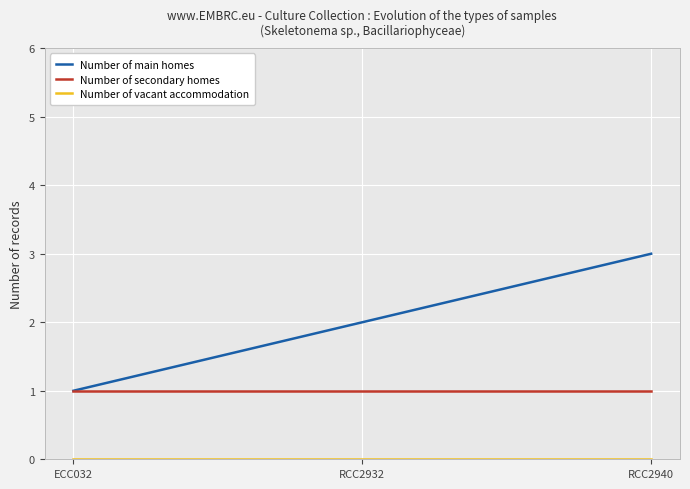

Between RCC2932 and RCC2940, which series saw the biggest shift?

Number of main homes